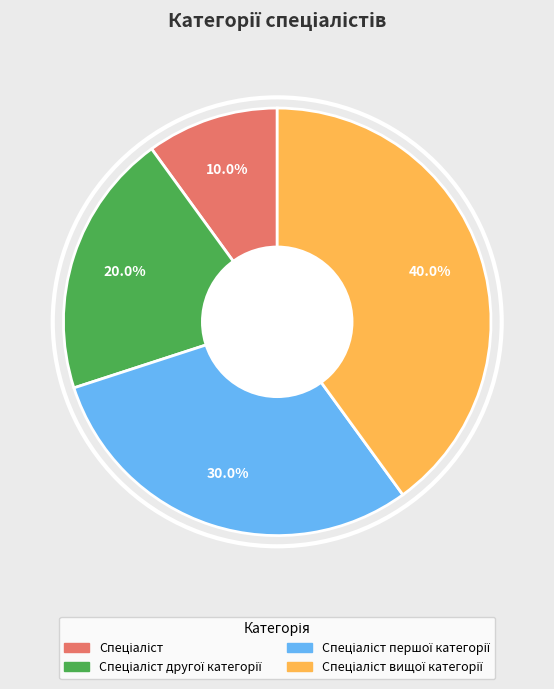

Does any single category account for the majority?

No